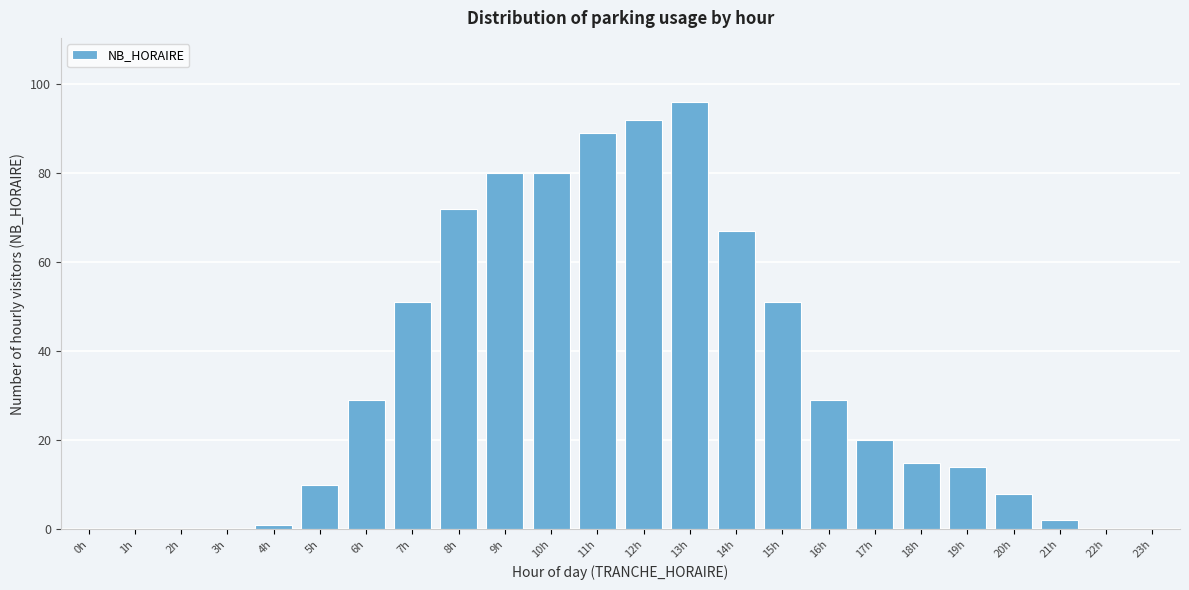

Reading left to right, what are all the values shown in this chart?

0h=0	1h=0	2h=0	3h=0	4h=1	5h=10	6h=29	7h=51	8h=72	9h=80	10h=80	11h=89	12h=92	13h=96	14h=67	15h=51	16h=29	17h=20	18h=15	19h=14	20h=8	21h=2	22h=0	23h=0